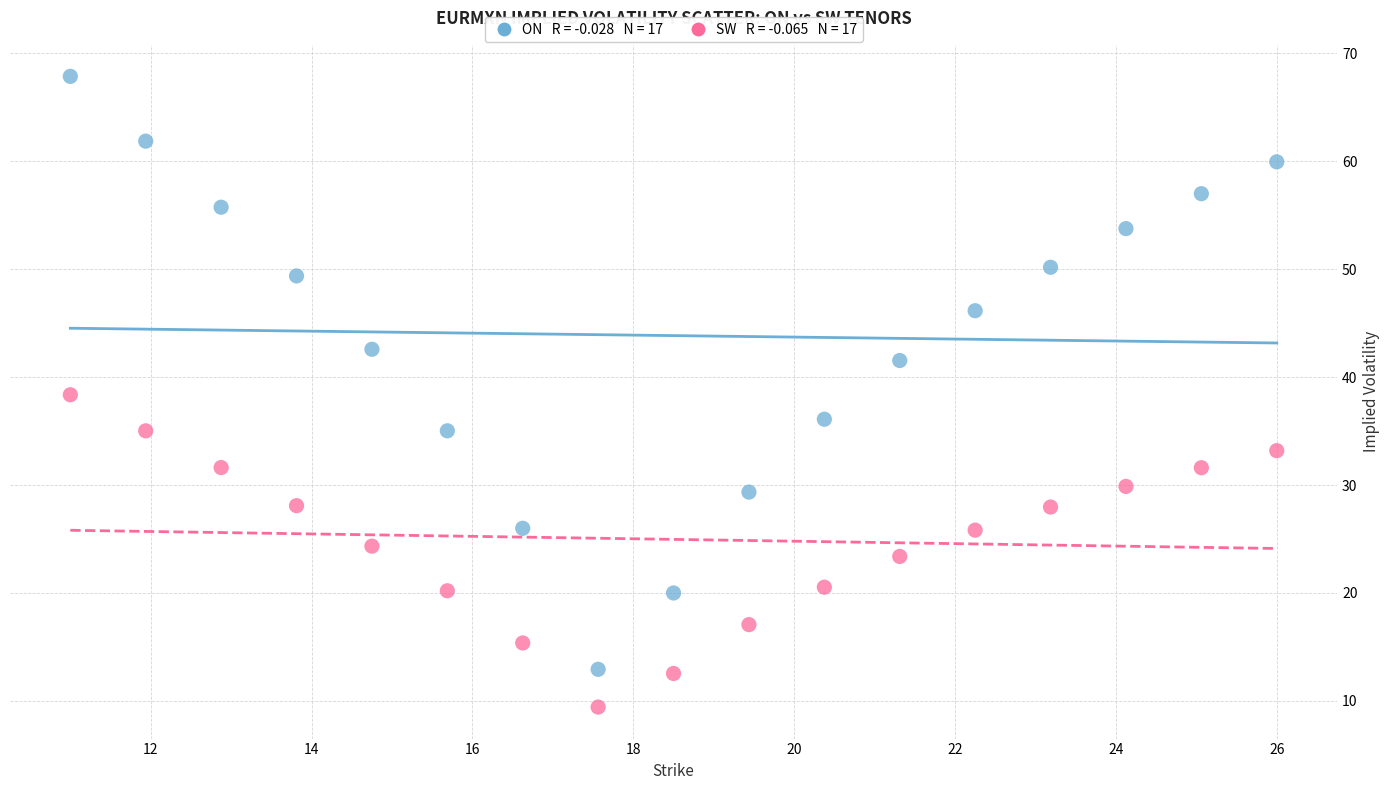

Across all data points, what is the range of Y values (max minus min)?

58.4